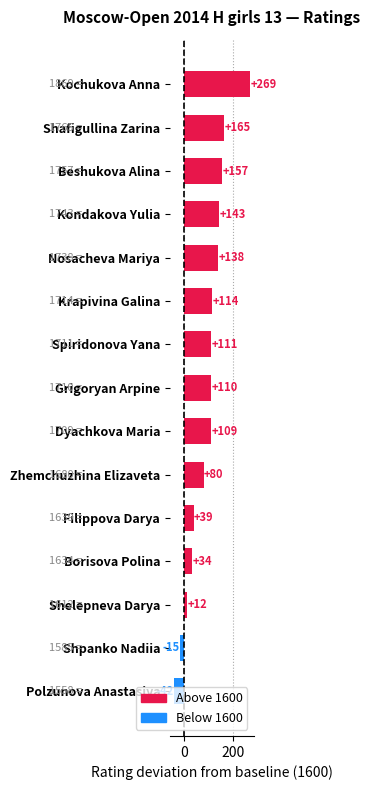

Which label corresponds to the smallest value in the chart?

Polzunova Anastasiya